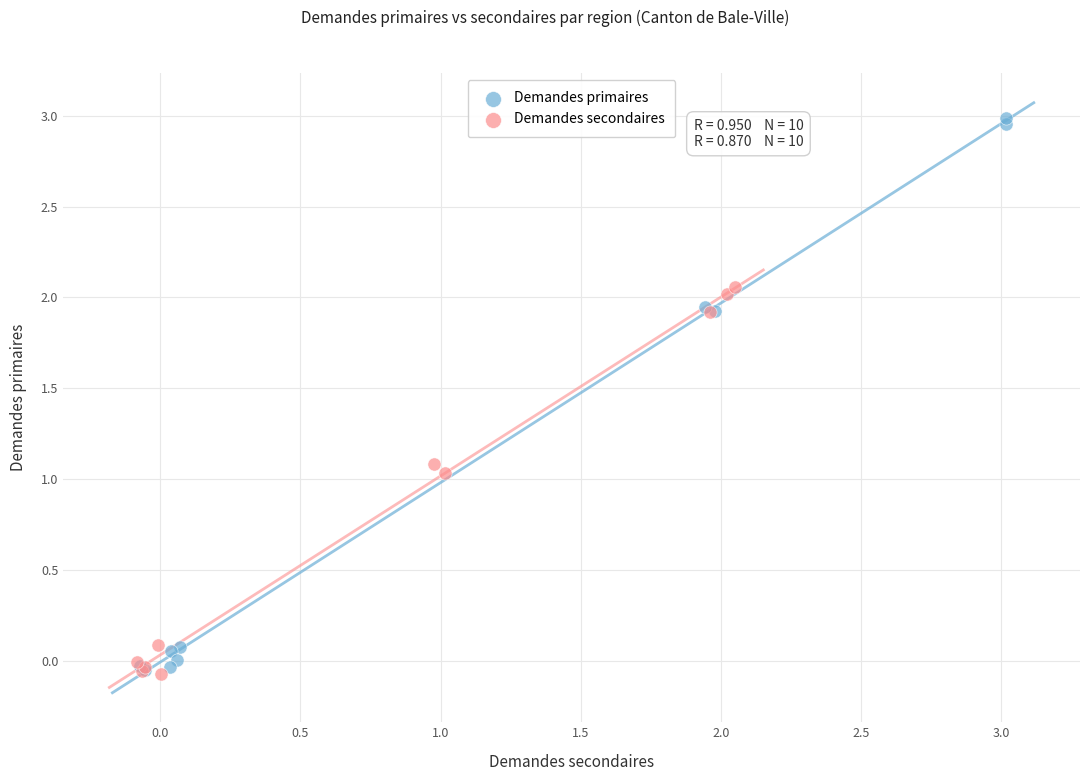

Which series has the largest Y range (max minus min)?

Demandes primaires